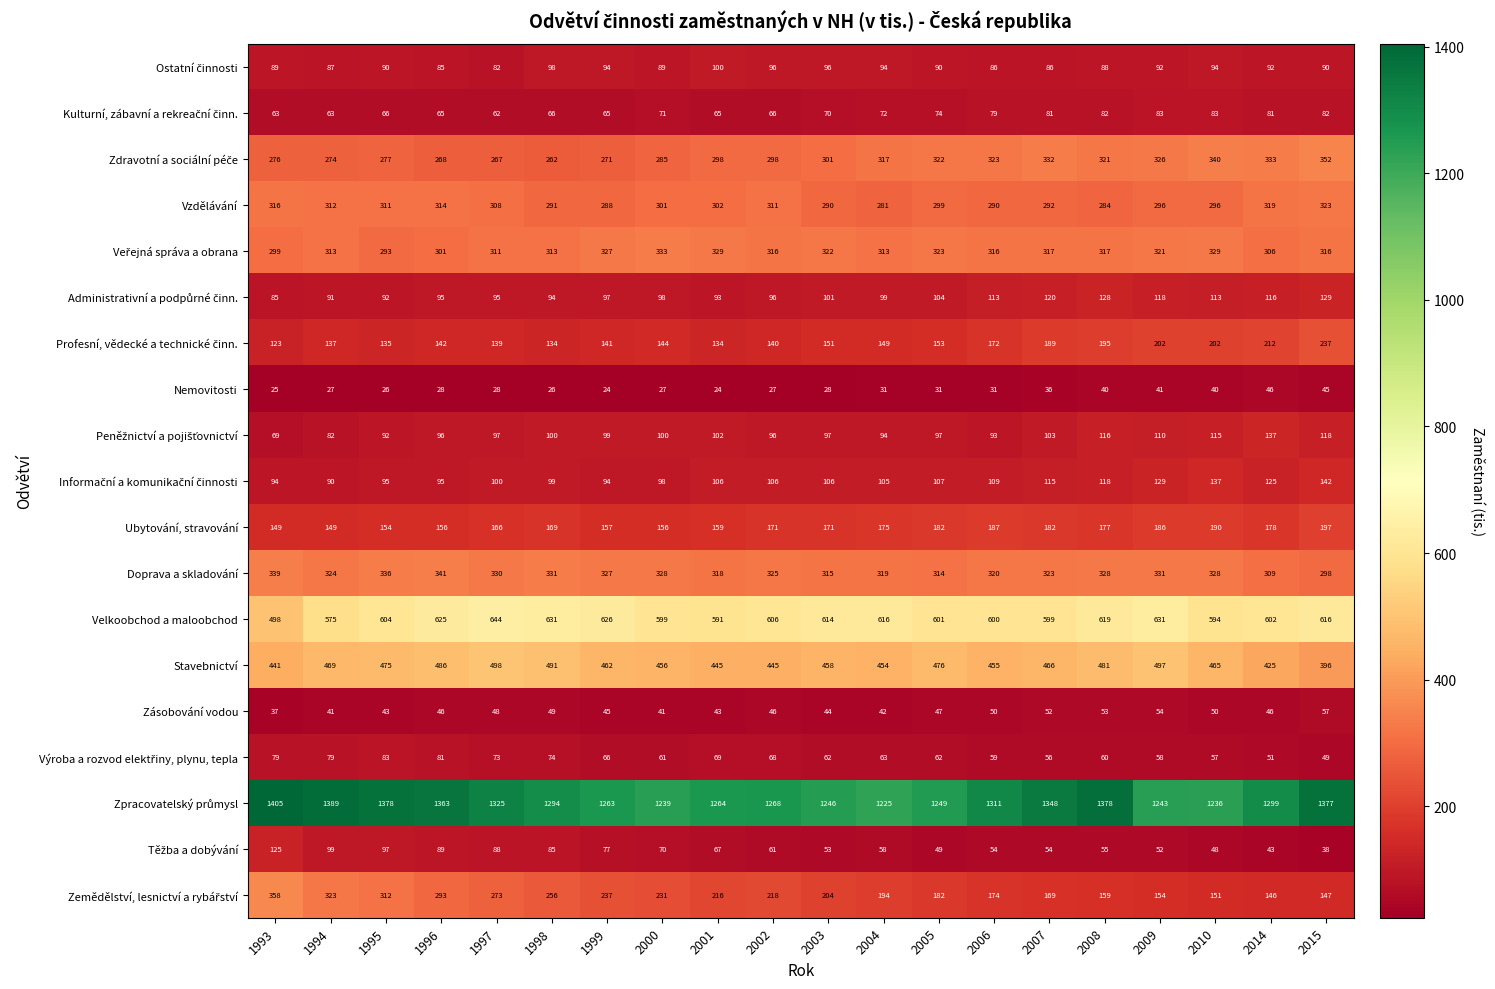

At which category is the sum across all series the highest?

2015